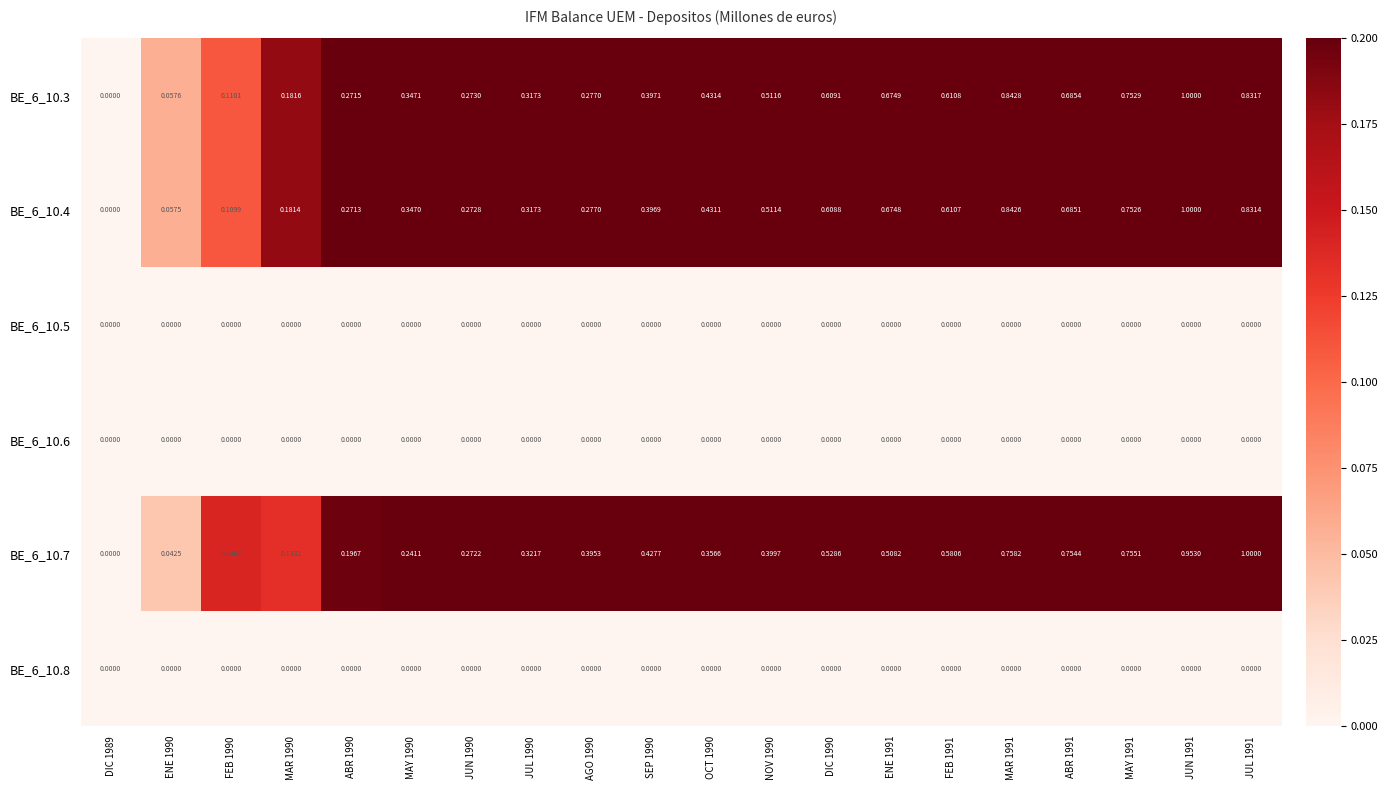

Is the value of BE_6_10.6 at MAR 1991 greater than the value of BE_6_10.4 at JUN 1991?

No